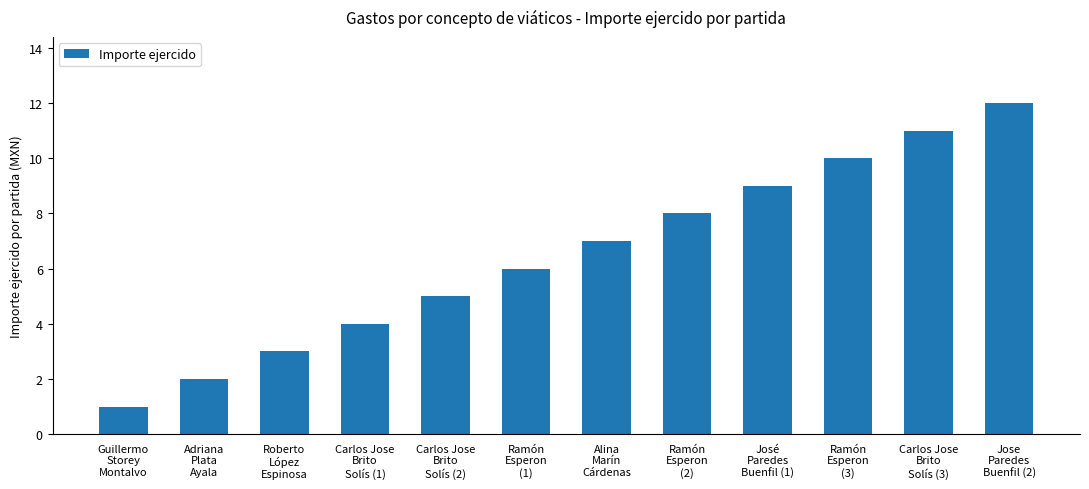

Between Adriana
Plata
Ayala and Ramón
Esperon
(3), which is larger?

Ramón
Esperon
(3)